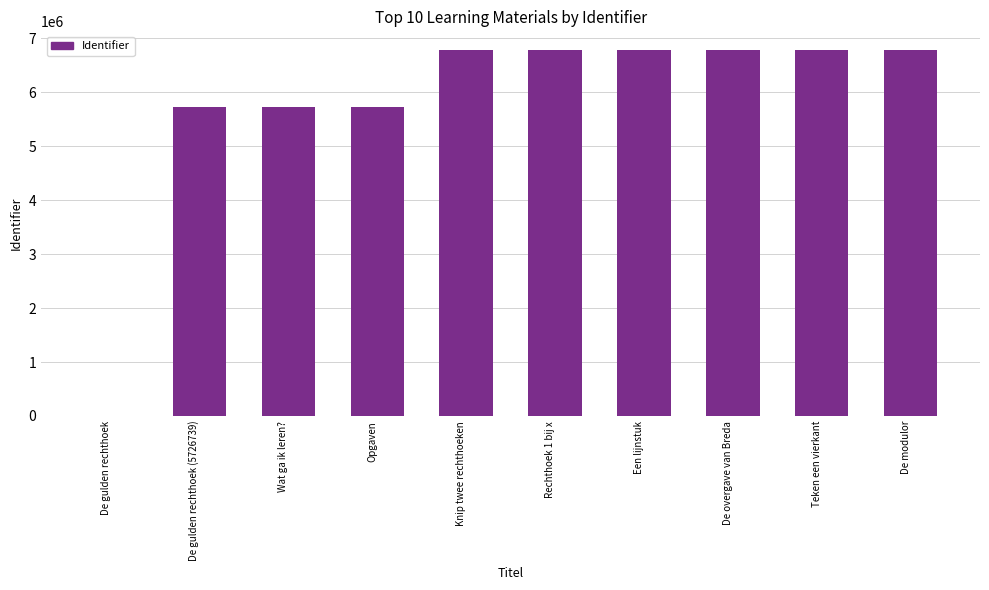

The value at De gulden rechthoek is -3308019. True or false?

False